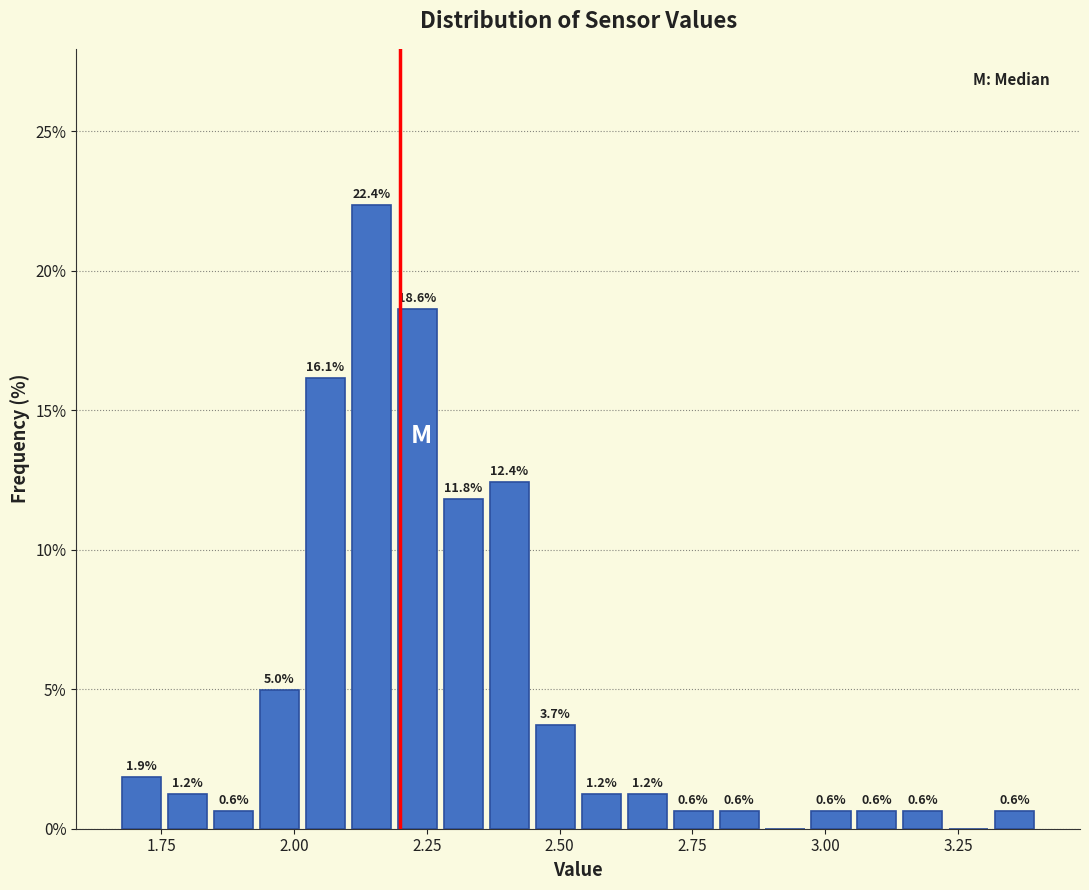

Around what value on the x-axis is the tallest bar? Give the approximate position of its centre, as read against the axis.

2.15